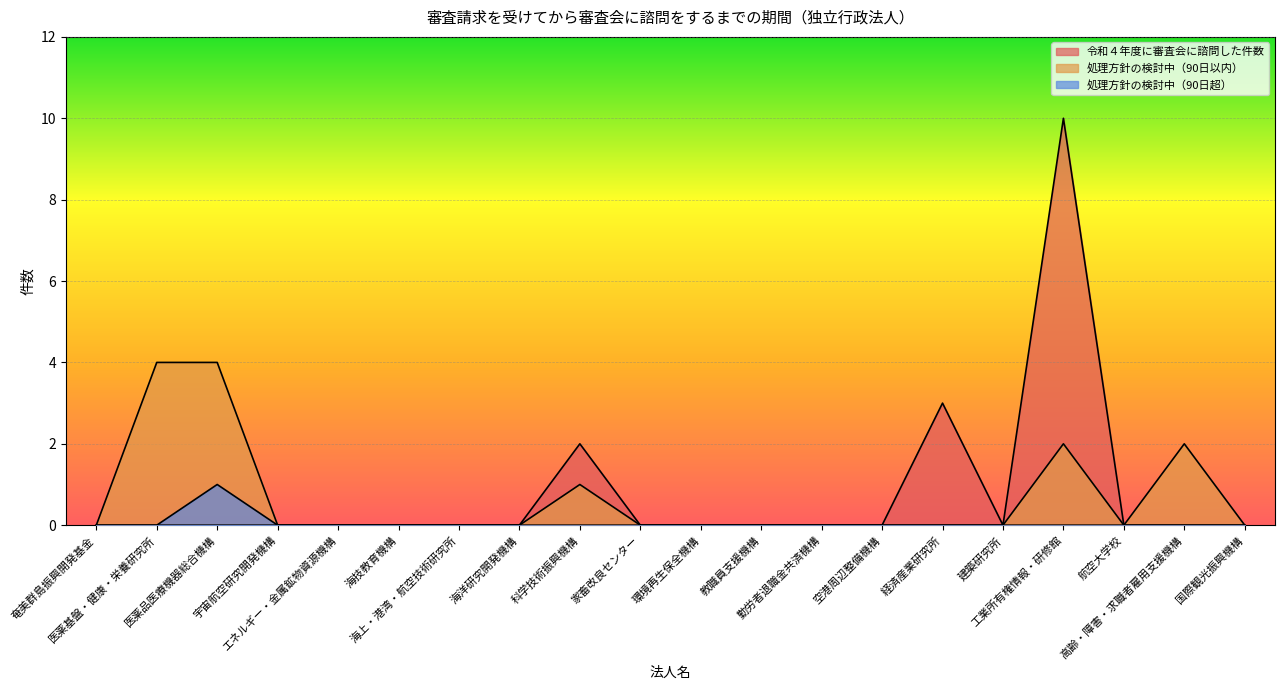

True or false: 処理方針の検討中（90日超） and 令和４年度に審査会に諮問した件数 intersect in this chart.

False